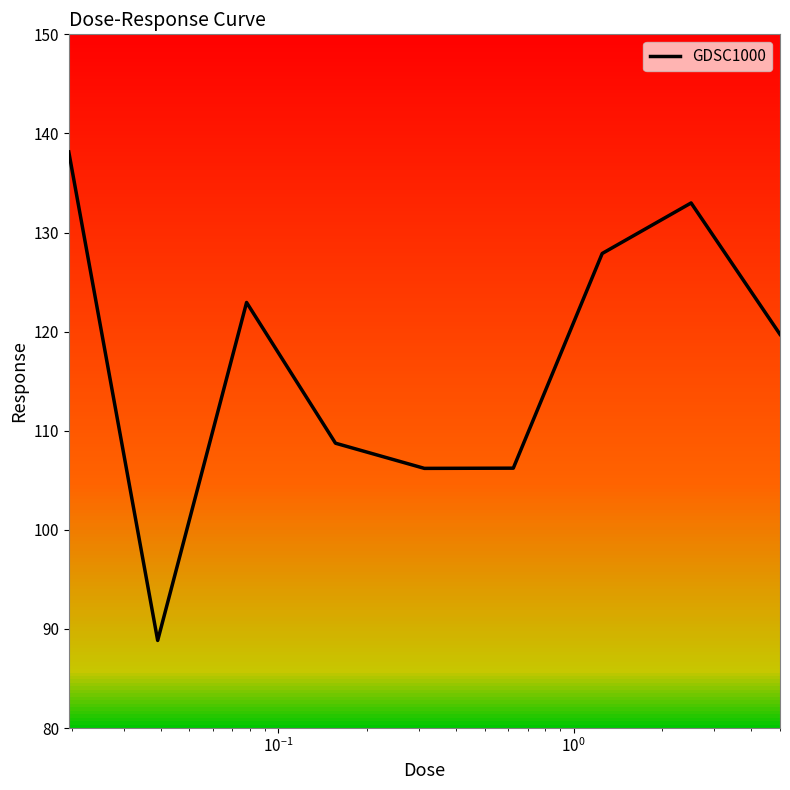

How many categories are shown in the chart?

9